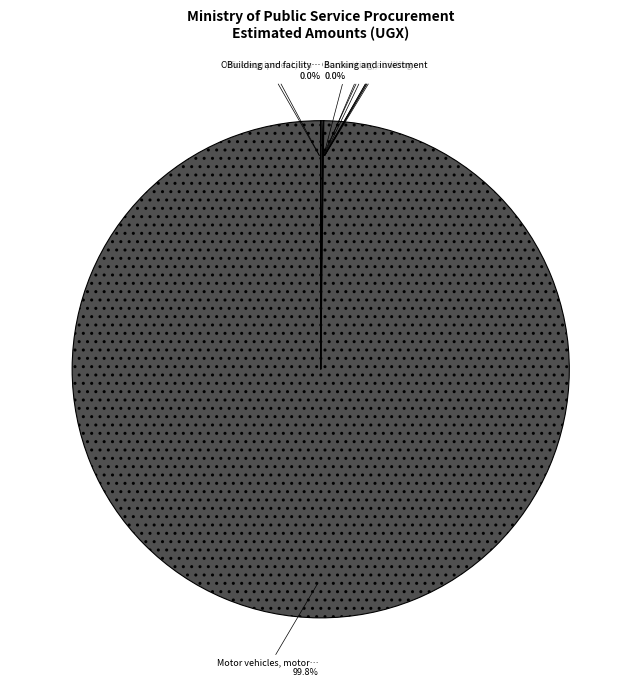

What is the largest slice in the pie chart?

Motor vehicles, motorcycles, bicycles